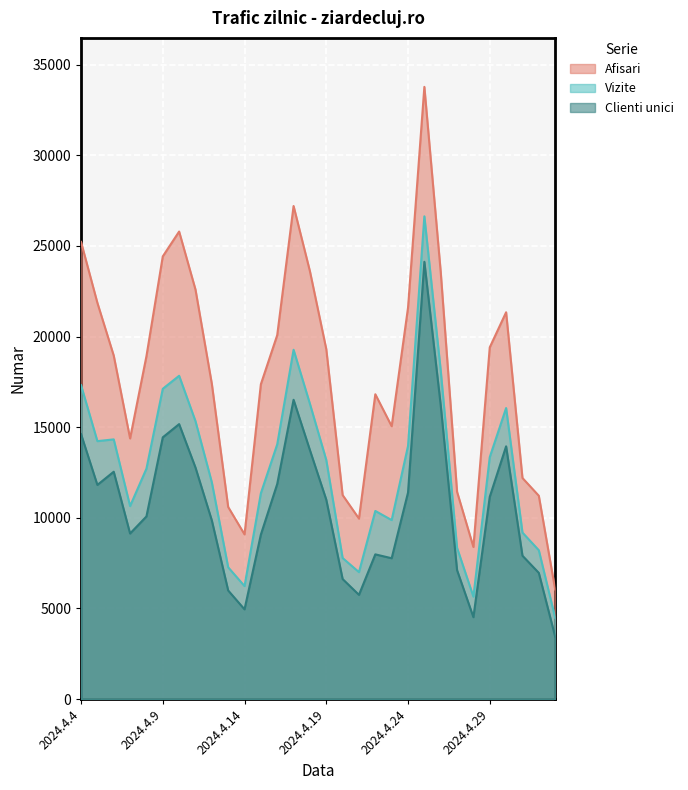

Is the value of Clienti unici at 2024.4.23 greater than the value of Afisari at 2024.4.13?

No